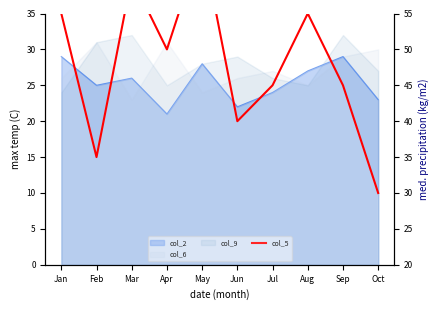

At which category does the chart reach its peak across all series?

May